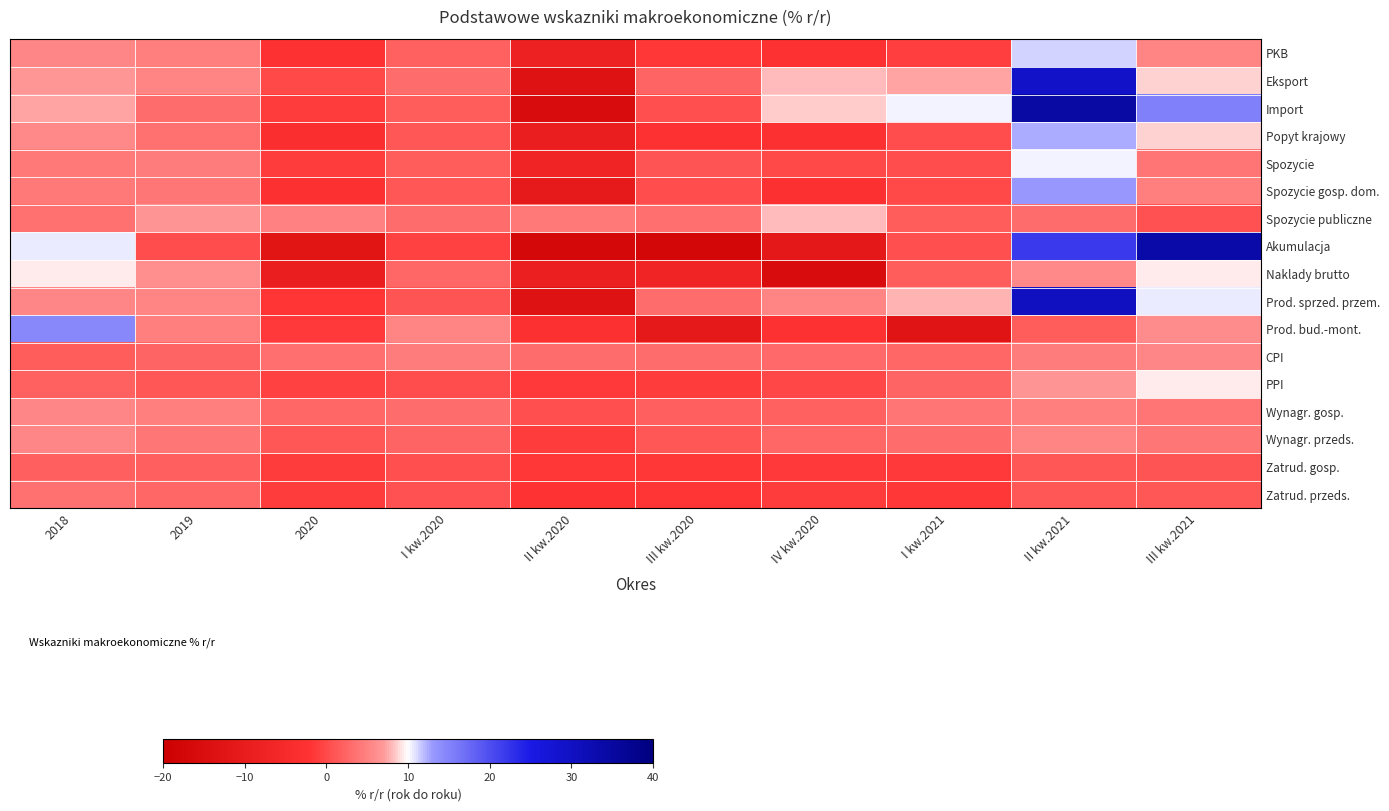

List the series in order of their peak value, lowest first.

Zatrud. gosp., Zatrud. przeds., CPI, Wynagr. przeds., Wynagr. gosp., Spozycie publiczne, Naklady brutto, PPI, Spozycie, PKB, Popyt krajowy, Spozycie gosp. dom., Prod. bud.-mont., Eksport, Prod. sprzed. przem., Akumulacja, Import